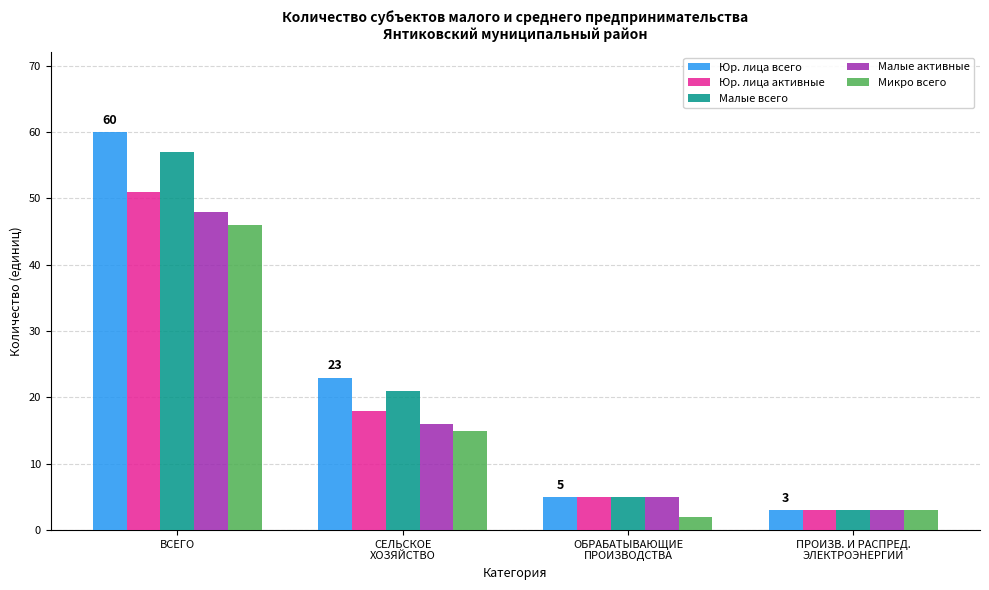

List the series in order of their peak value, highest first.

Юр. лица всего, Малые всего, Юр. лица активные, Малые активные, Микро всего